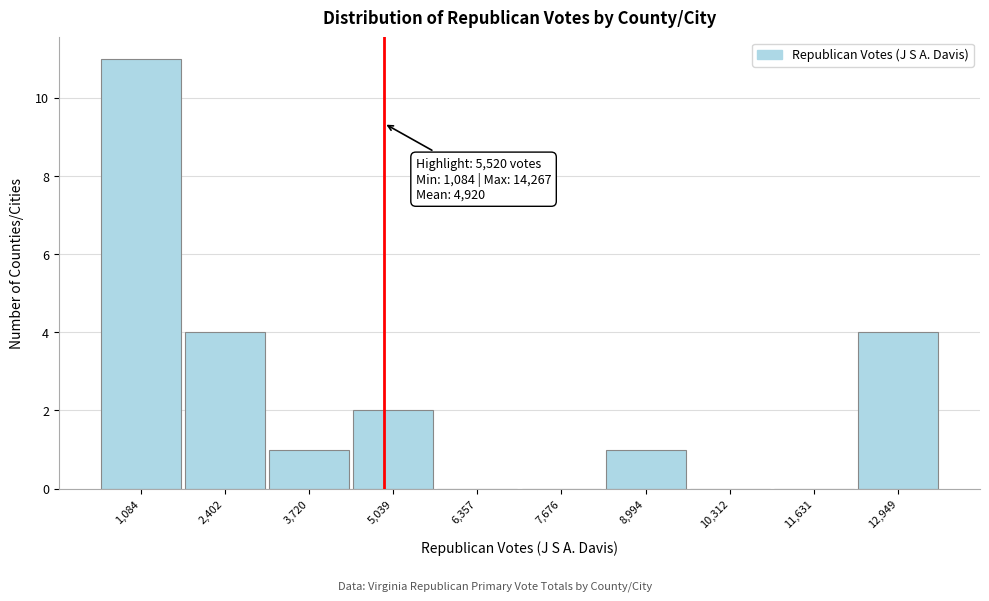

Reading right to left, extract all data points from this chart.

12,949=4	11,631=0	10,312=0	8,994=1	7,676=0	6,357=0	5,039=2	3,720=1	2,402=4	1,084=11